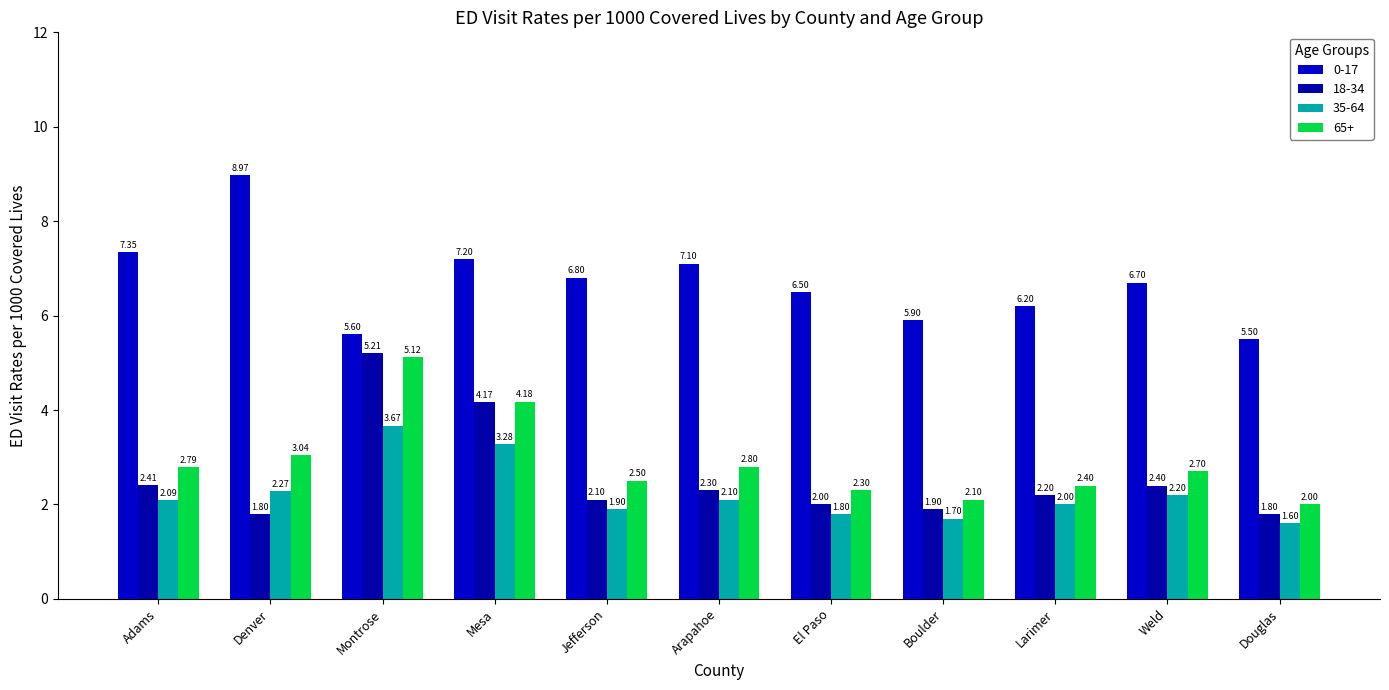

Count the number of data series in this chart.

4